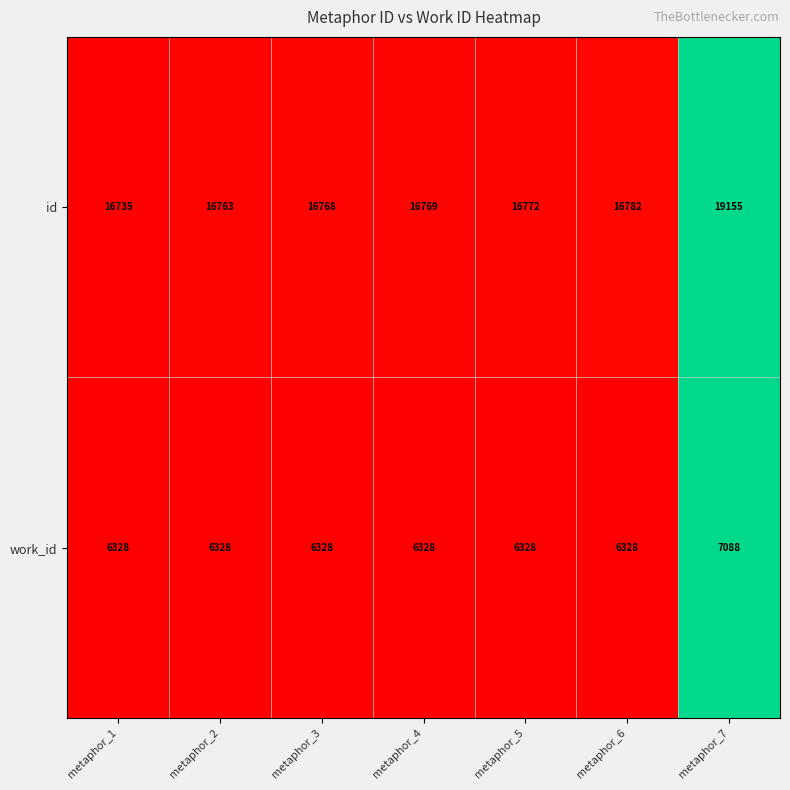

How many data points in id are less than 16769?

3